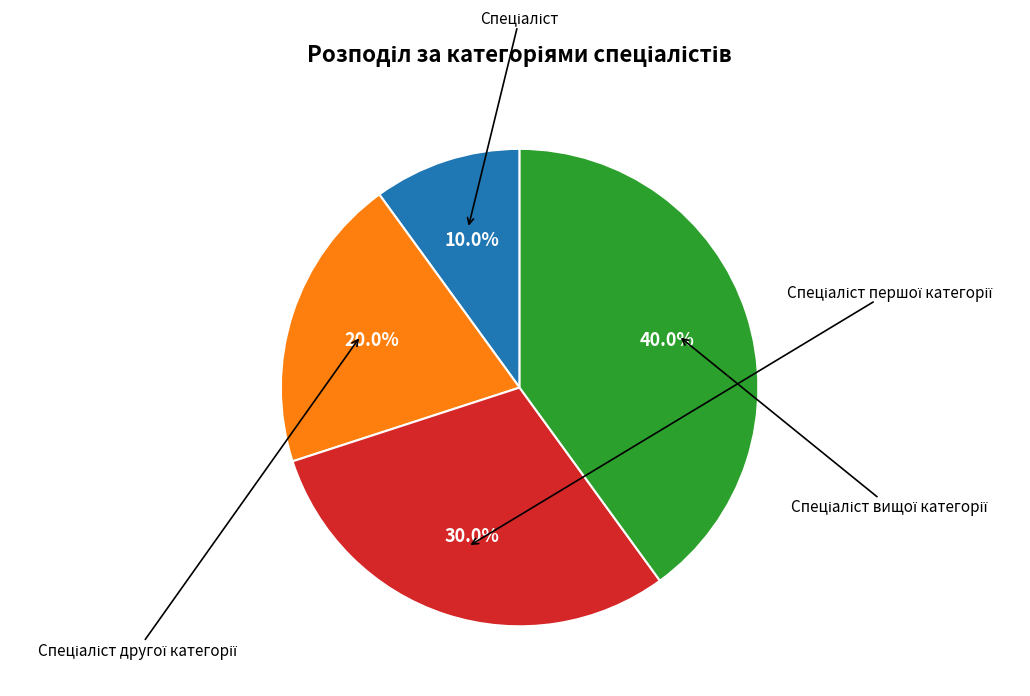

Is there a majority slice in this chart?

No